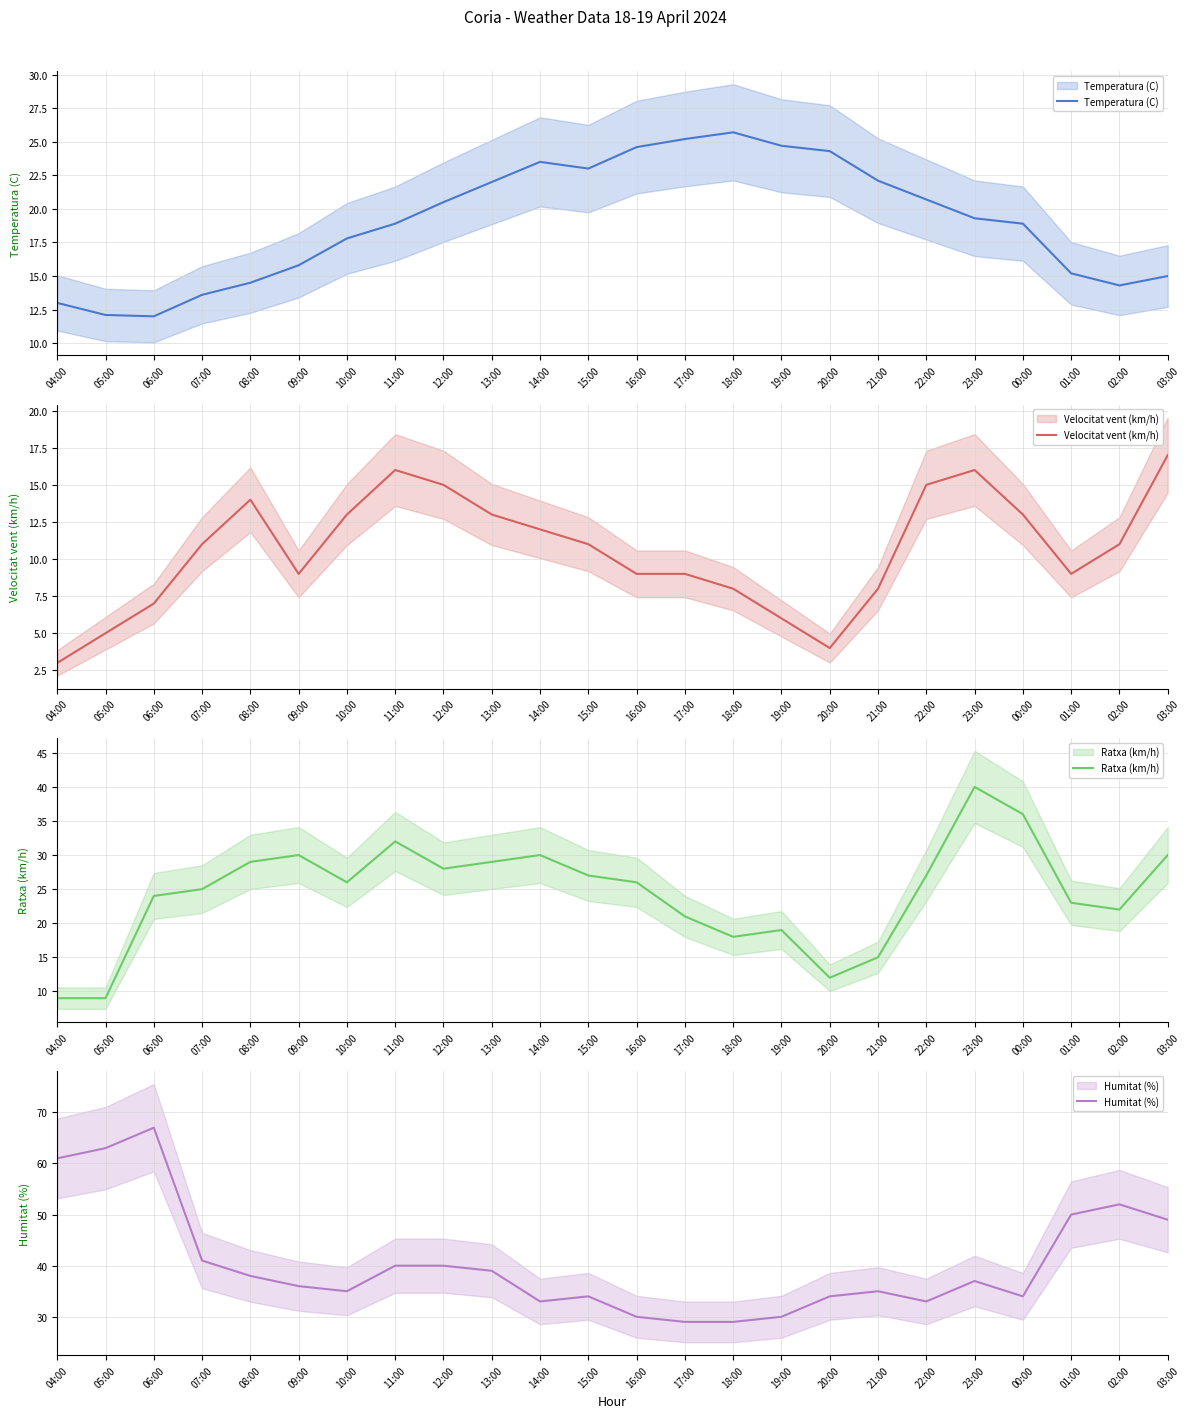

Where is Humitat (%) nearest to the value 48?

03:00